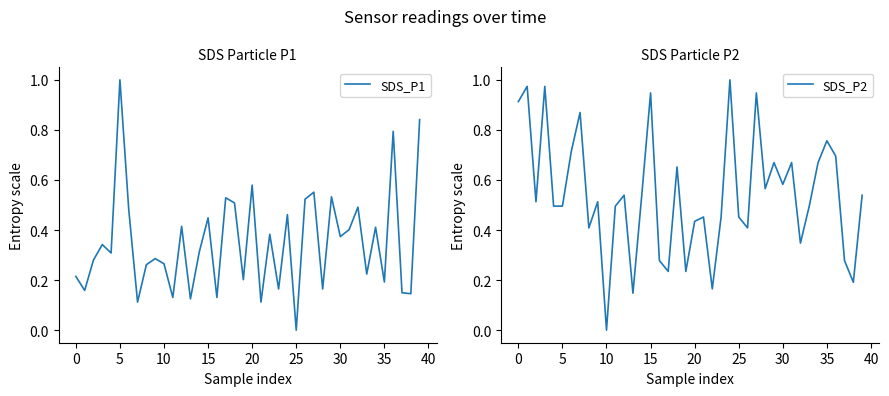

What is the sum of the SDS_P1 values at 32 and 35?

0.7